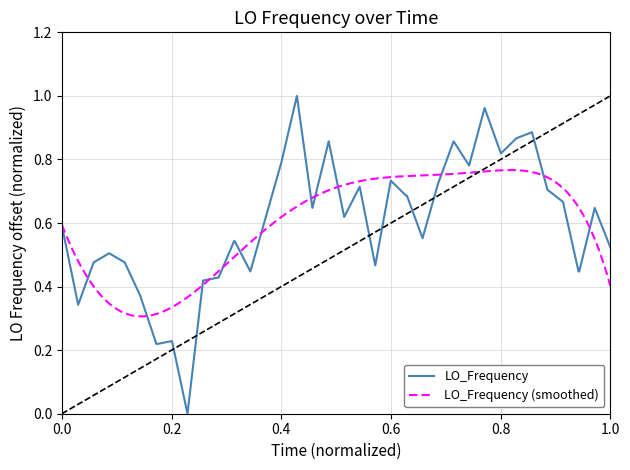

What is the average value?

0.6